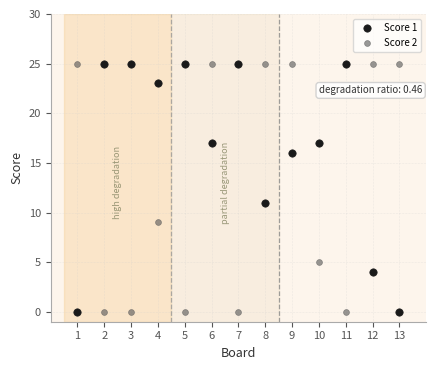

What is the X range (max minus min) for the scatter plot?

12